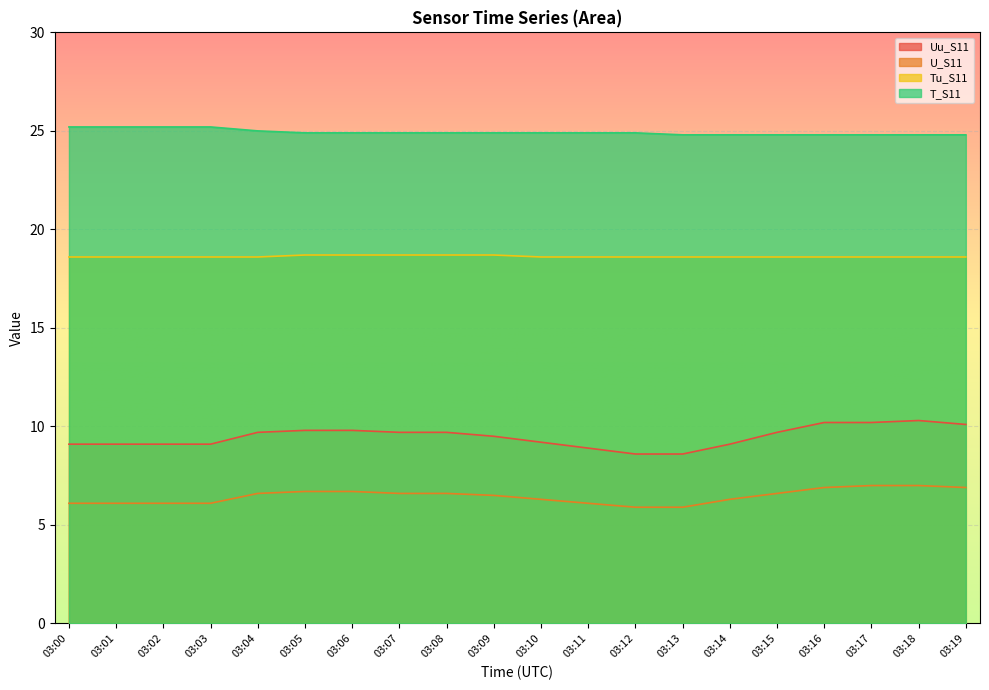

Rank the categories by Uu_S11 value from lowest to highest.

03:12, 03:13, 03:11, 03:00, 03:01, 03:02, 03:03, 03:14, 03:10, 03:09, 03:04, 03:07, 03:08, 03:15, 03:05, 03:06, 03:19, 03:16, 03:17, 03:18